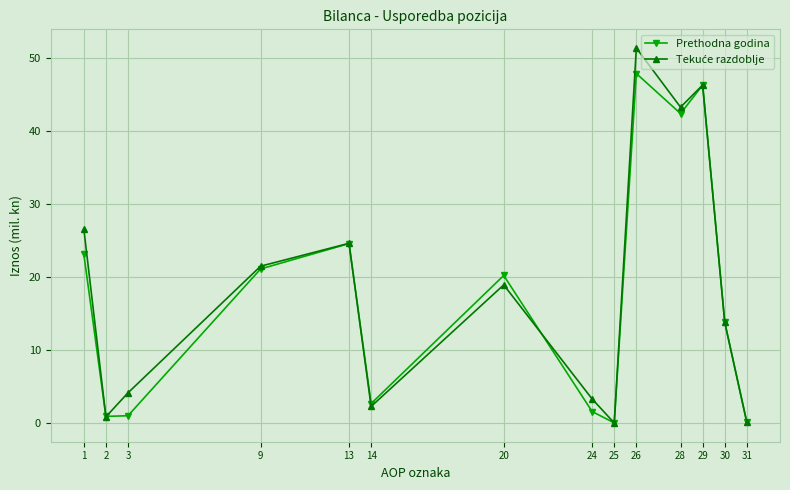

What is the average value of the Prethodna godina series?

17.6